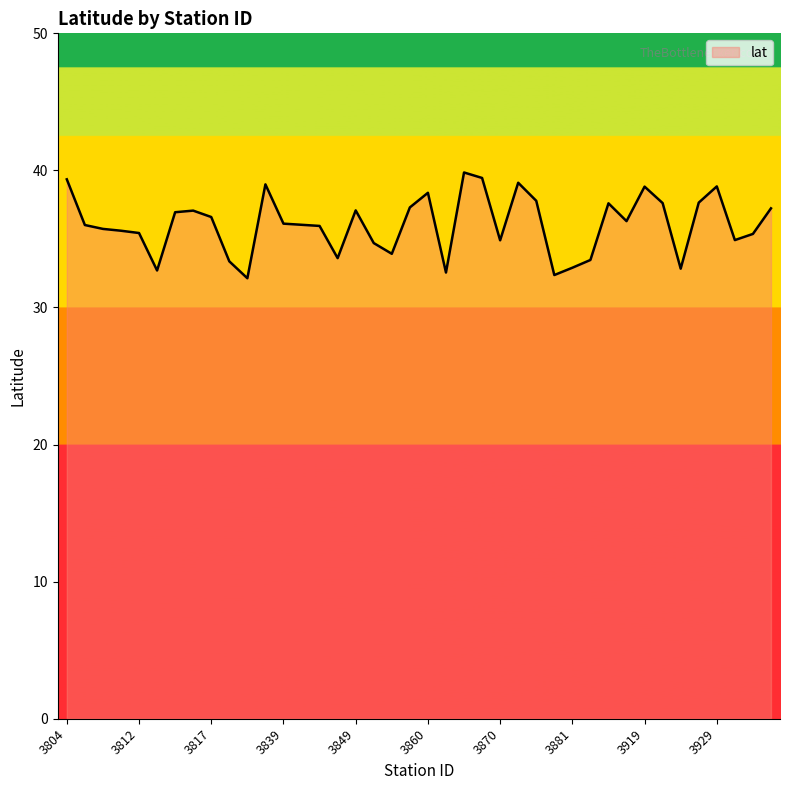

What is the maximum value shown in the chart?

39.8